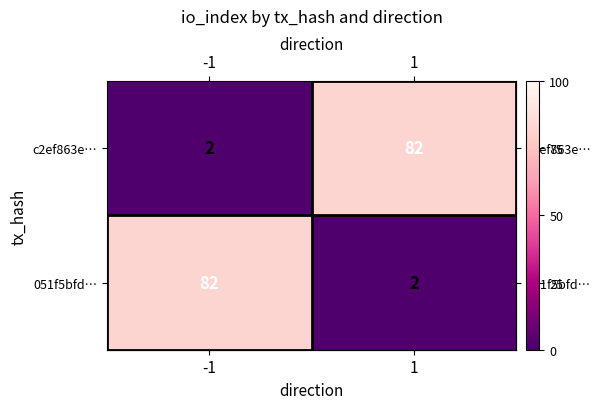

What is the average value of the c2ef863e… series?

42